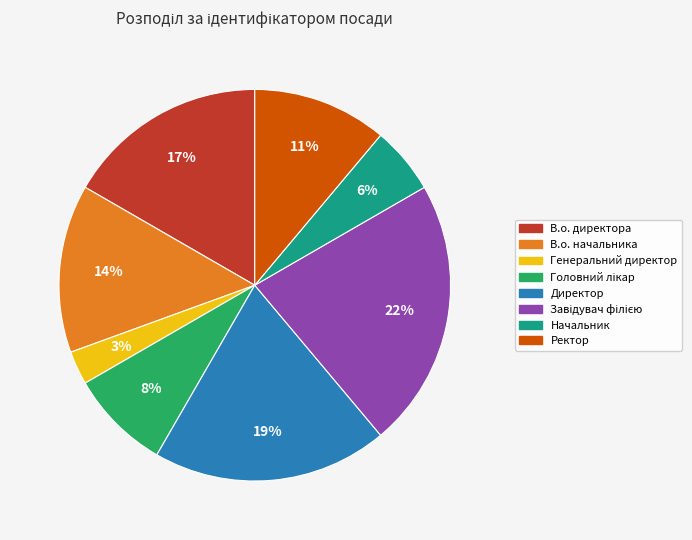

To the nearest percent, what percentage of the pie is В.о. начальника?

14%